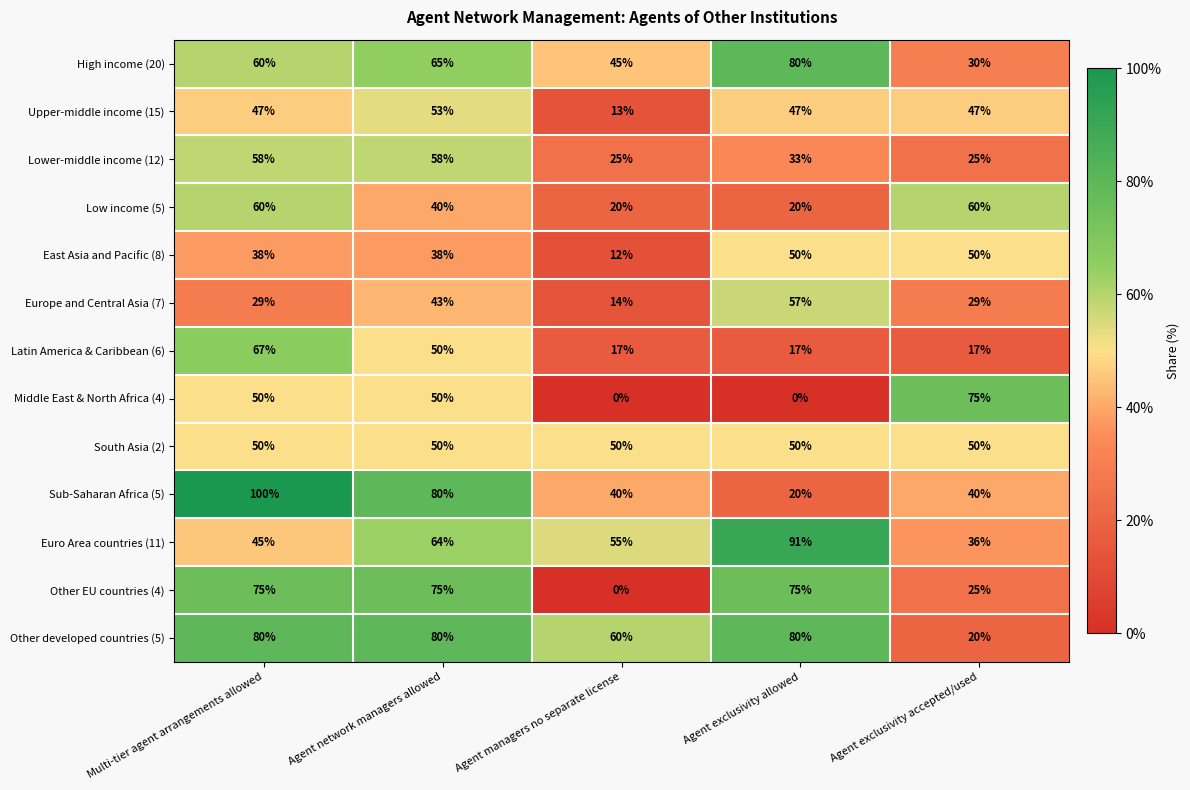

Which series has the widest spread of values?

Sub-Saharan Africa (5)